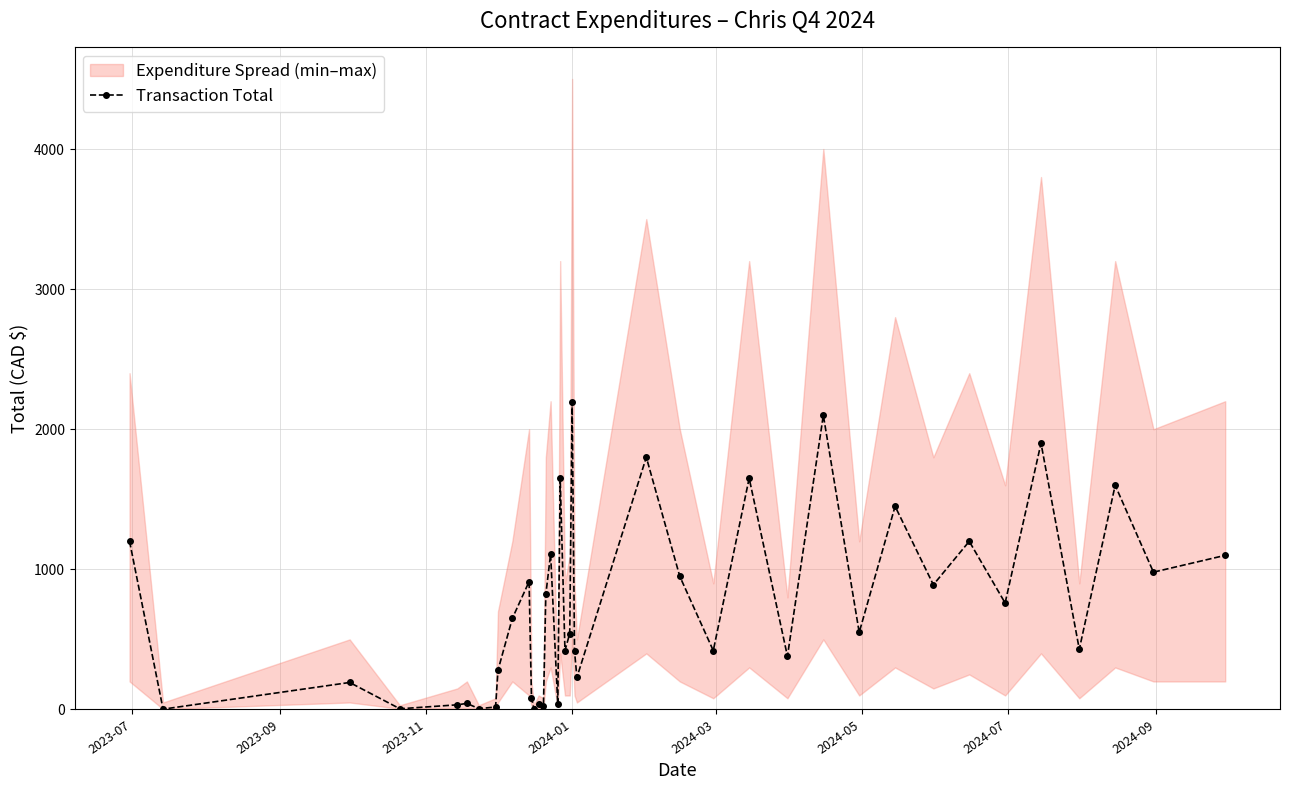

How many interior local valleys (lower than both neighbors) does the data have?

15